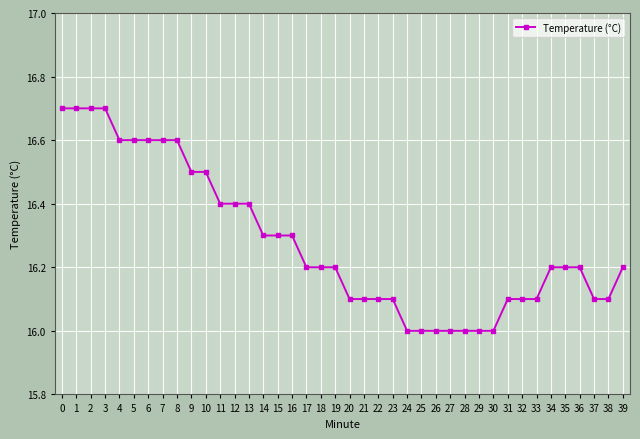

What is the change in value from 26 to 33?

+0.1